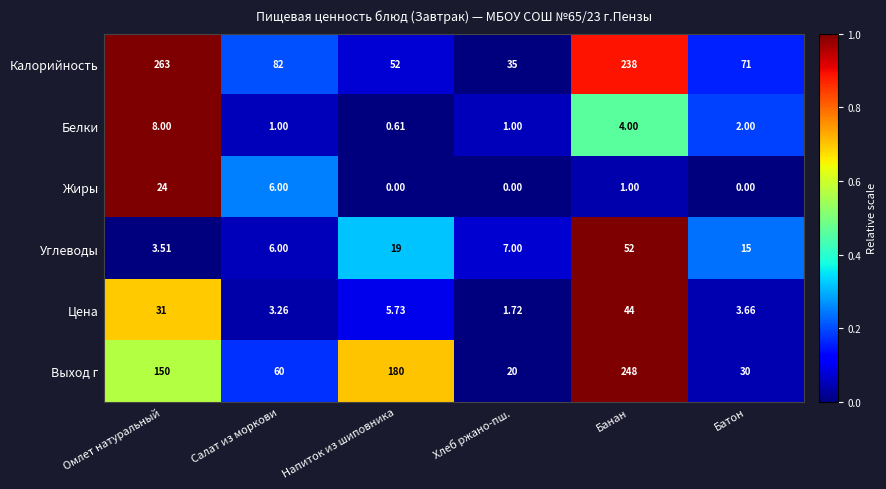

Where is Цена nearest to the value 22?

Омлет натуральный